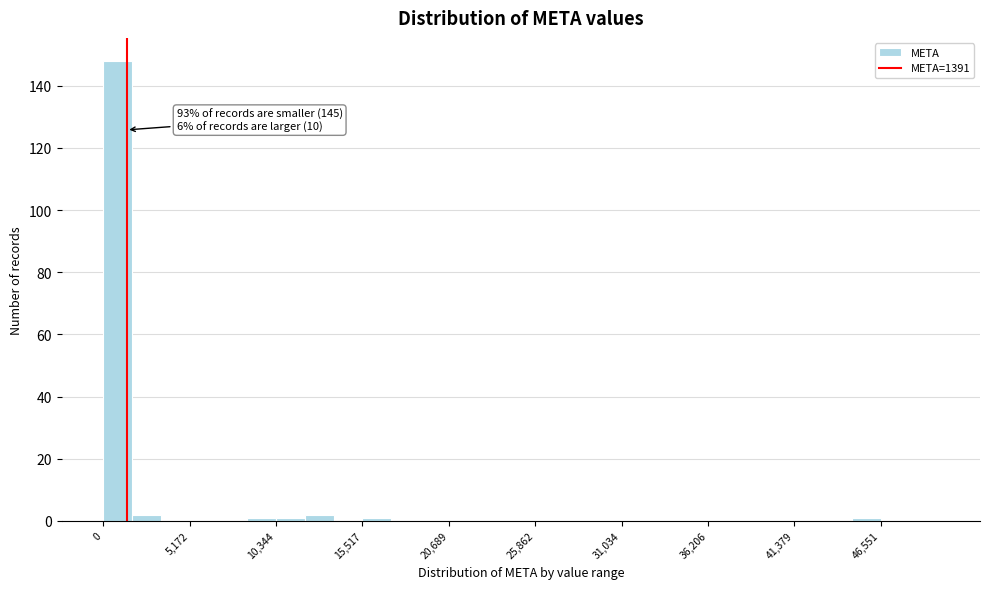

Read against the x-axis, roughly where is the centre of the tallest bar?

1000